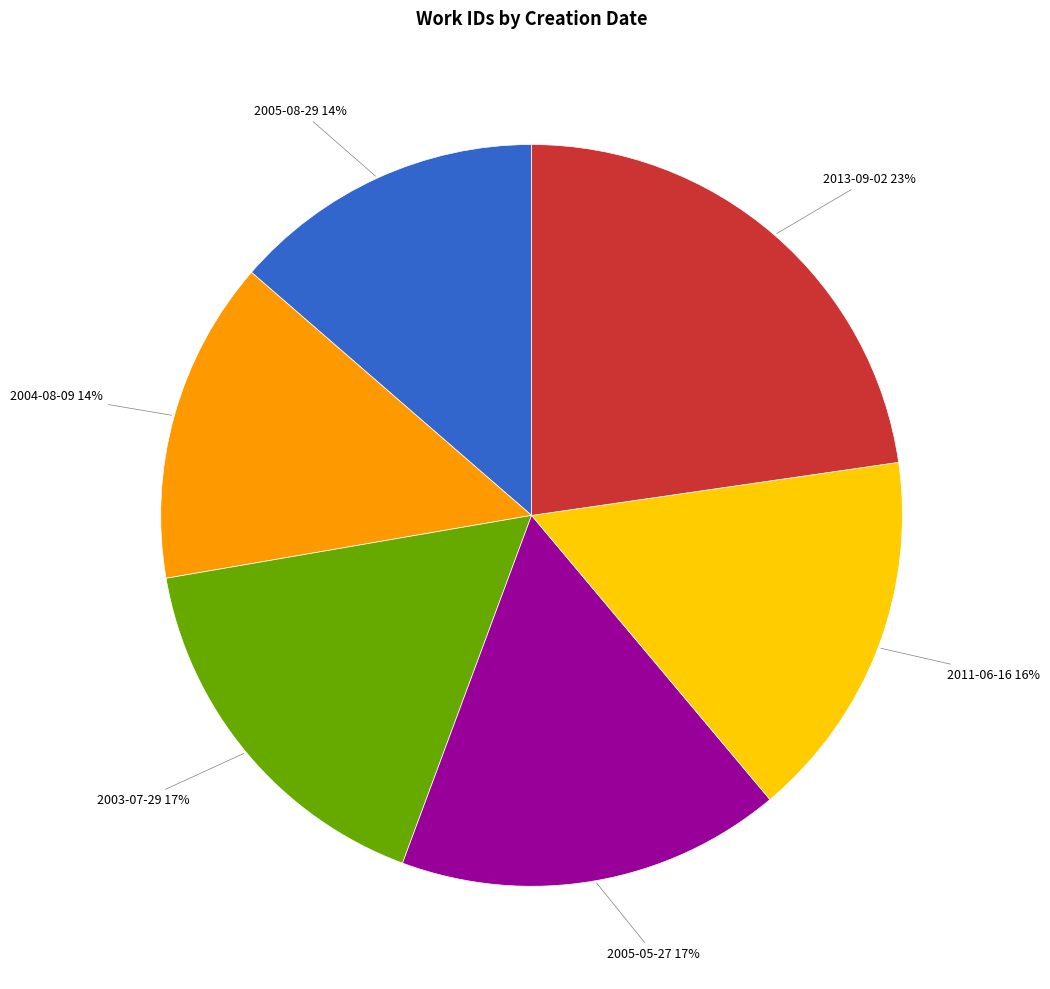

Is there any slice that represents more than half of the pie?

No